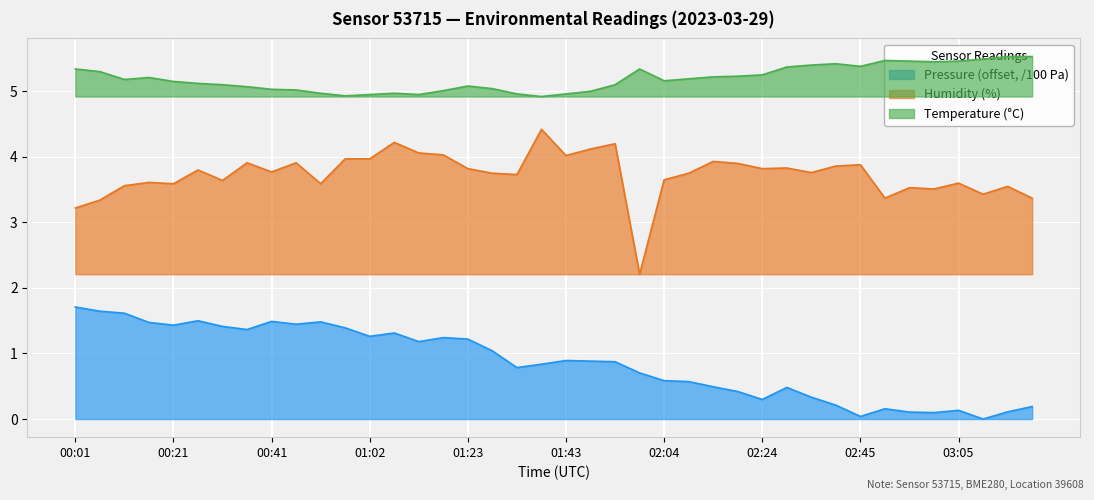

What position from the left is 00:11?

3